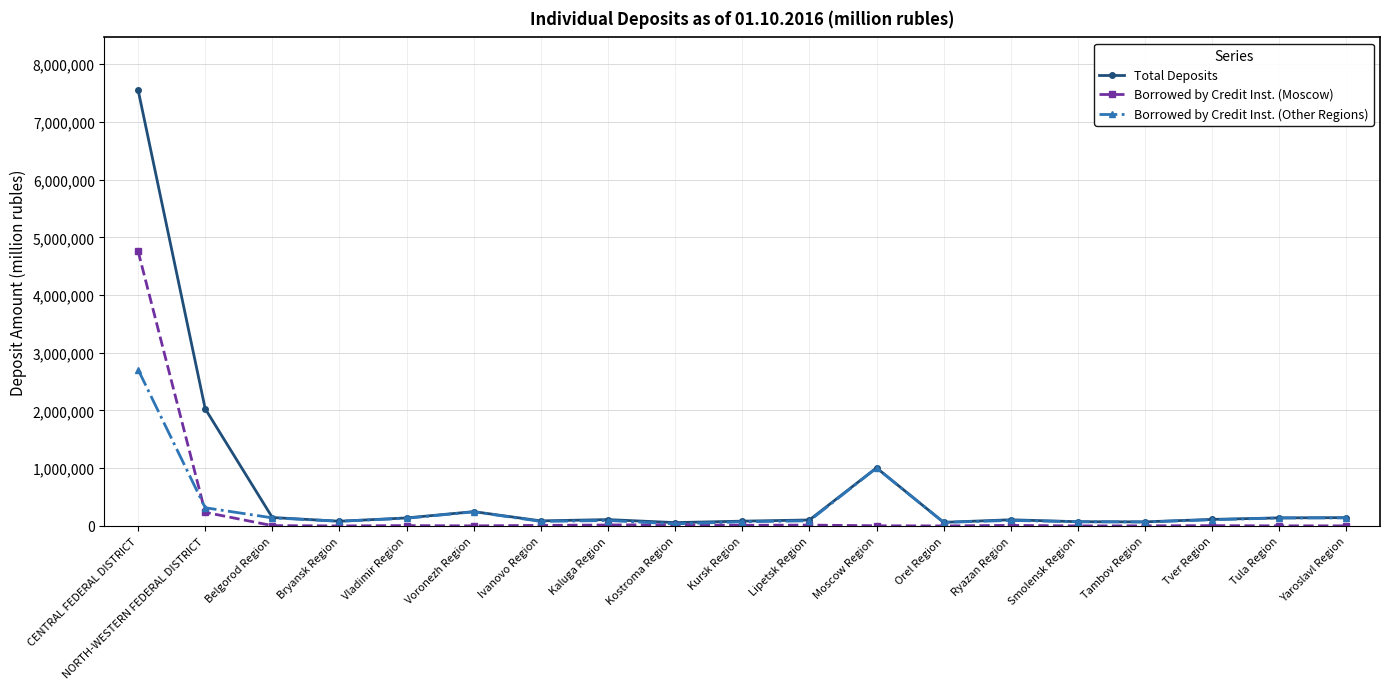

Is the value of Total Deposits at CENTRAL FEDERAL DISTRICT greater than the value of Borrowed by Credit Inst. (Moscow) at Ryazan Region?

Yes